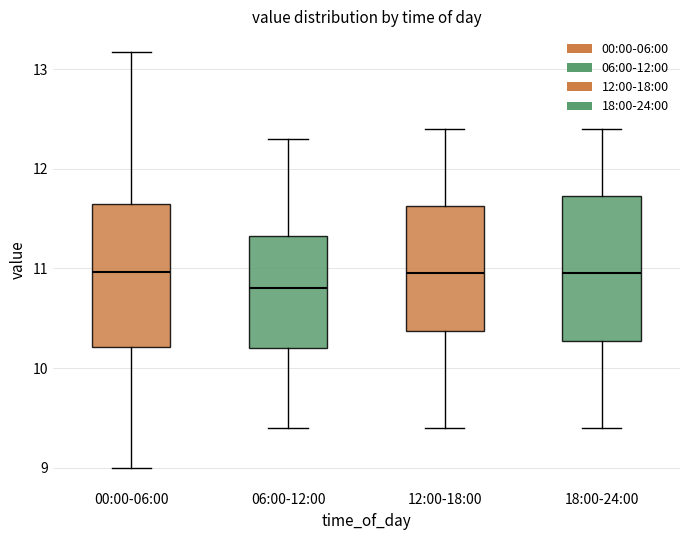

Which box has the lowest median line?

06:00-12:00